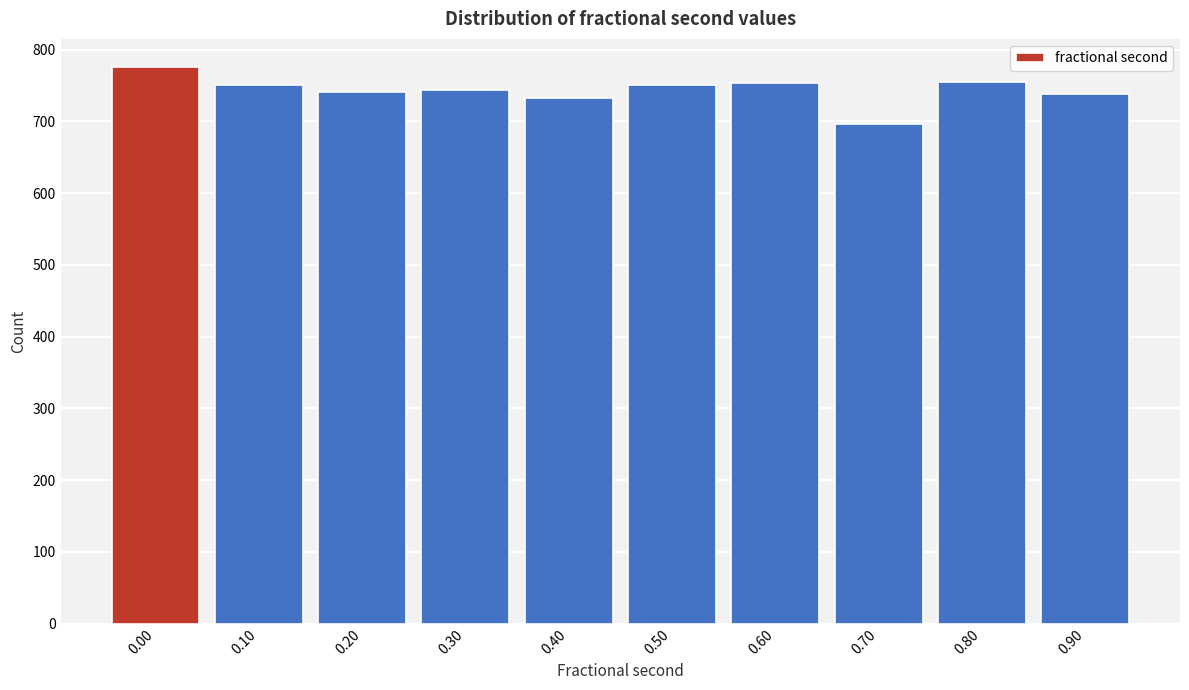

What value does the data have at 0.70, to the nearest 5?

695